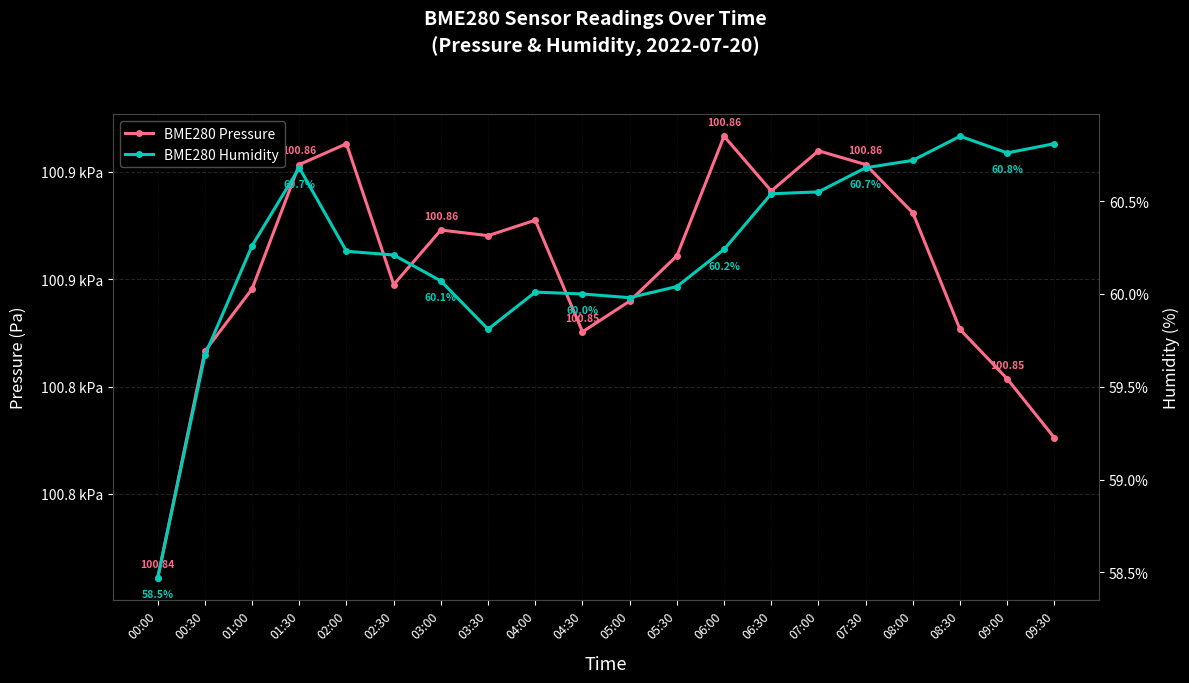

Does the chart display data point markers on the line(s)?

Yes